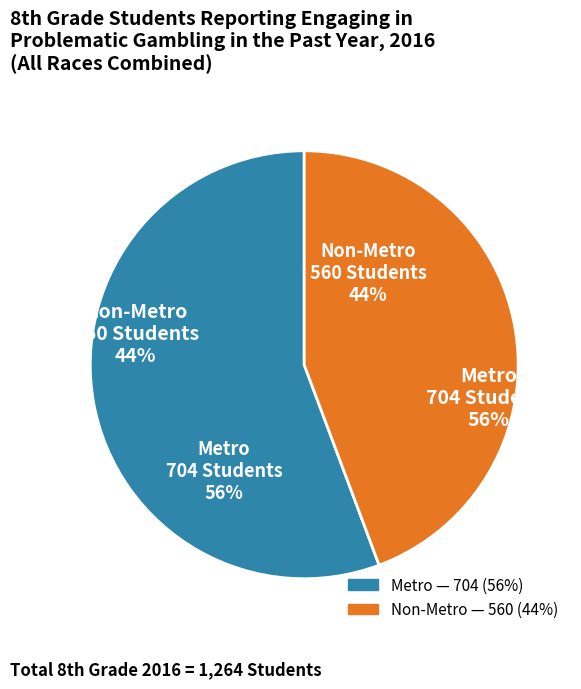

Which category has the biggest portion of the pie?

Metro